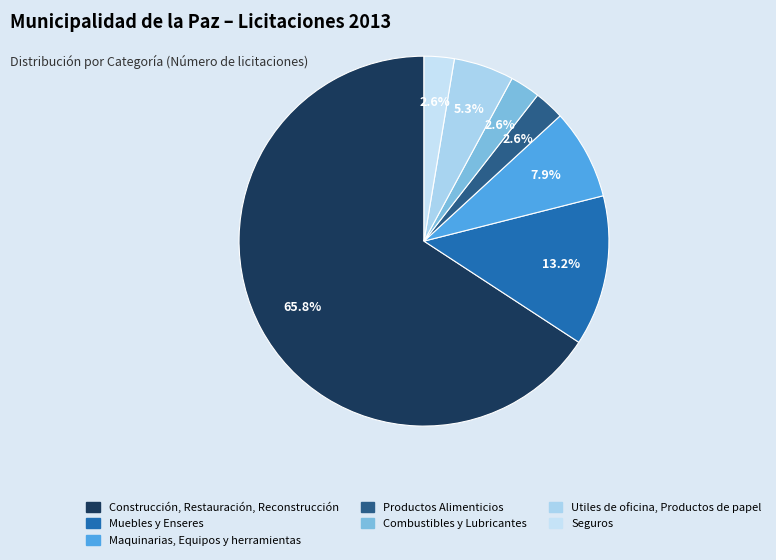

What percentage is NOT represented by Muebles y Enseres?

86.8%